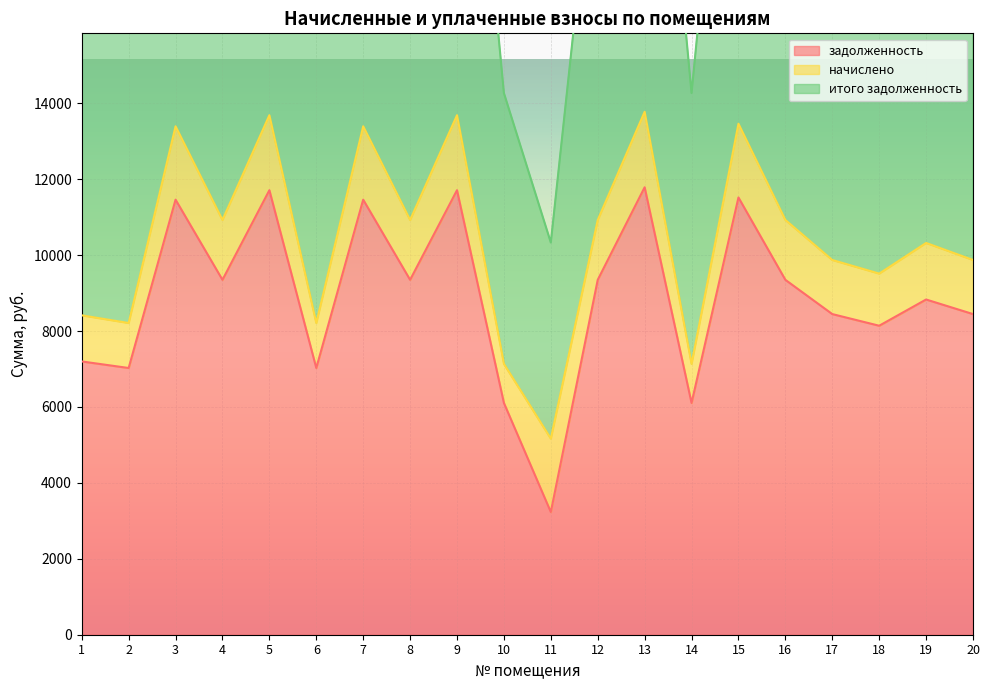

What is the value of the задолженность point at the 2nd from the left?

7027.2